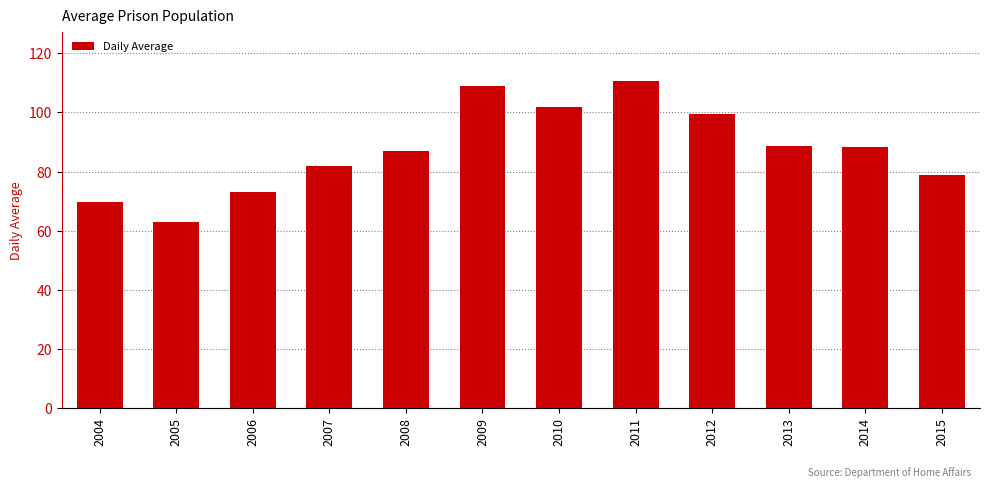

What is the minimum value shown in the chart?

63.0